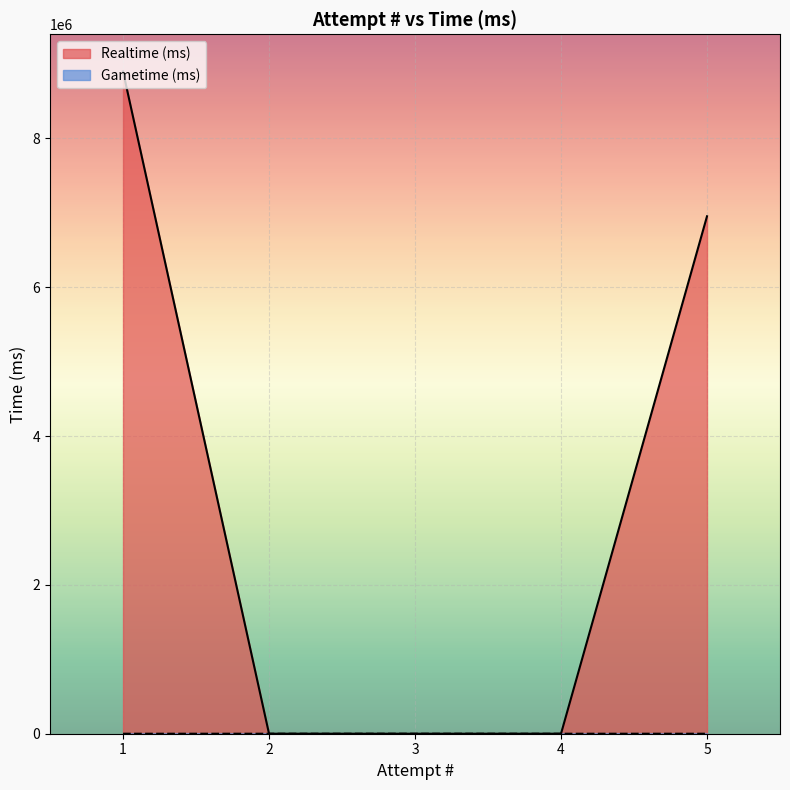

What is the highest value of the Gametime (ms) series?

4